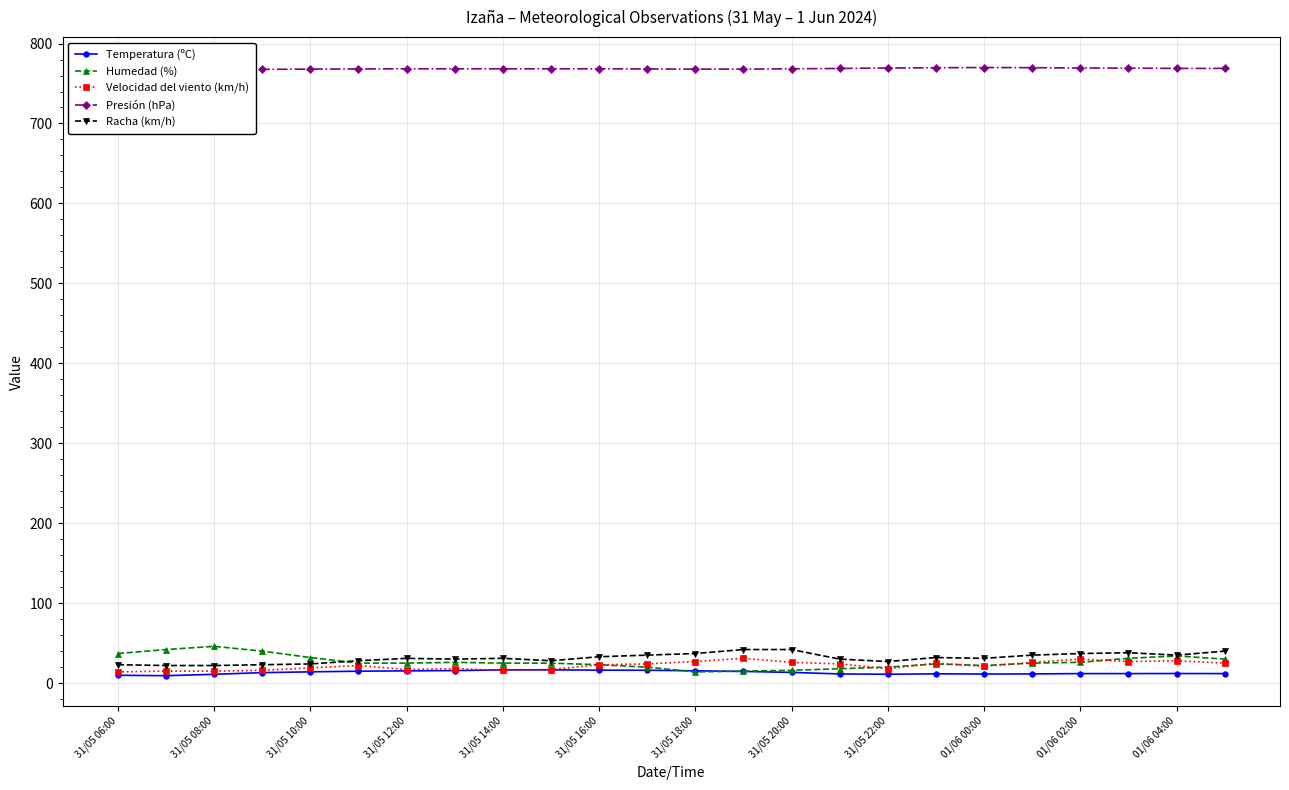

True or false: Velocidad del viento (km/h) has more than 1 interior local peaks.

True